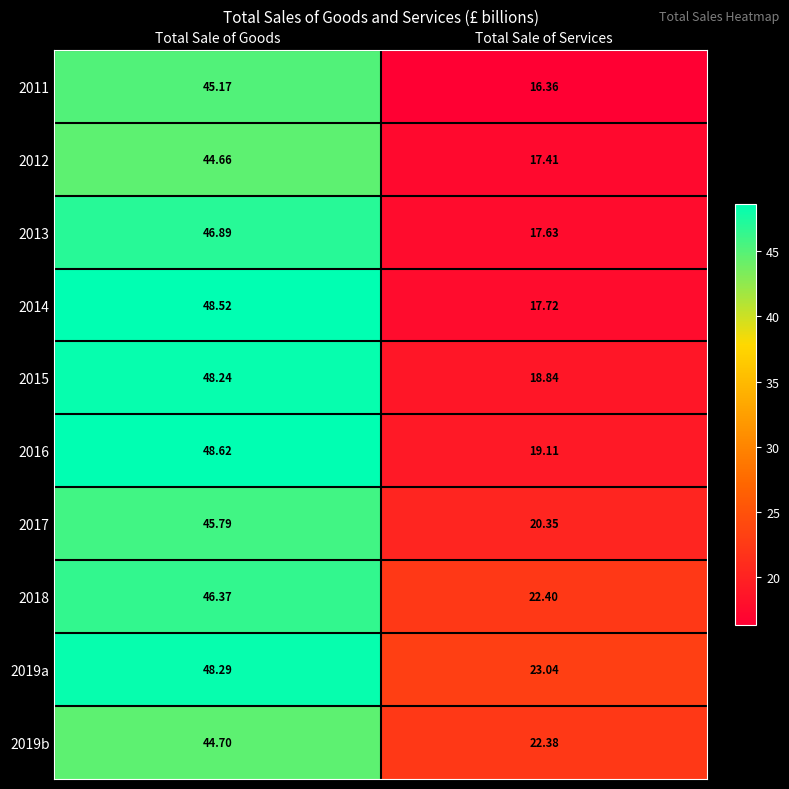

Which category has the highest value in the 2014 series?

Total Sale of Goods